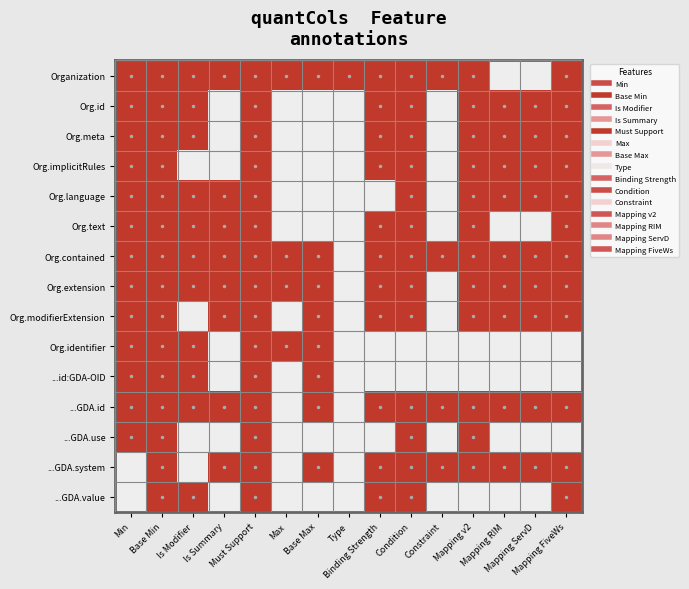

Reading left to right, extract all data points from this chart.

Organization: Min=0	Base Min=0	Is Modifier=0	Is Summary=0	Must Support=0	Max=0	Base Max=0	Type=0	Binding Strength=0	Condition=0	Constraint=0	Mapping v2=0	Mapping RIM=1	Mapping ServD=1	Mapping FiveWs=0
Org.id: Min=0	Base Min=0	Is Modifier=0	Is Summary=1	Must Support=0	Max=1	Base Max=1	Type=1	Binding Strength=0	Condition=0	Constraint=1	Mapping v2=0	Mapping RIM=0	Mapping ServD=0	Mapping FiveWs=0
Org.meta: Min=0	Base Min=0	Is Modifier=0	Is Summary=1	Must Support=0	Max=1	Base Max=1	Type=1	Binding Strength=0	Condition=0	Constraint=1	Mapping v2=0	Mapping RIM=0	Mapping ServD=0	Mapping FiveWs=0
Org.implicitRules: Min=0	Base Min=0	Is Modifier=1	Is Summary=1	Must Support=0	Max=1	Base Max=1	Type=1	Binding Strength=0	Condition=0	Constraint=1	Mapping v2=0	Mapping RIM=0	Mapping ServD=0	Mapping FiveWs=0
Org.language: Min=0	Base Min=0	Is Modifier=0	Is Summary=0	Must Support=0	Max=1	Base Max=1	Type=1	Binding Strength=1	Condition=0	Constraint=1	Mapping v2=0	Mapping RIM=0	Mapping ServD=0	Mapping FiveWs=0
Org.text: Min=0	Base Min=0	Is Modifier=0	Is Summary=0	Must Support=0	Max=1	Base Max=1	Type=1	Binding Strength=0	Condition=0	Constraint=1	Mapping v2=0	Mapping RIM=1	Mapping ServD=1	Mapping FiveWs=0
Org.contained: Min=0	Base Min=0	Is Modifier=0	Is Summary=0	Must Support=0	Max=0	Base Max=0	Type=1	Binding Strength=0	Condition=0	Constraint=0	Mapping v2=0	Mapping RIM=0	Mapping ServD=0	Mapping FiveWs=0
Org.extension: Min=0	Base Min=0	Is Modifier=0	Is Summary=0	Must Support=0	Max=0	Base Max=0	Type=1	Binding Strength=0	Condition=0	Constraint=1	Mapping v2=0	Mapping RIM=0	Mapping ServD=0	Mapping FiveWs=0
Org.modifierExtension: Min=0	Base Min=0	Is Modifier=1	Is Summary=0	Must Support=0	Max=1	Base Max=0	Type=1	Binding Strength=0	Condition=0	Constraint=1	Mapping v2=0	Mapping RIM=0	Mapping ServD=0	Mapping FiveWs=0
Org.identifier: Min=0	Base Min=0	Is Modifier=0	Is Summary=1	Must Support=0	Max=0	Base Max=0	Type=1	Binding Strength=1	Condition=1	Constraint=1	Mapping v2=1	Mapping RIM=1	Mapping ServD=1	Mapping FiveWs=1
...id:GDA-OID: Min=0	Base Min=0	Is Modifier=0	Is Summary=1	Must Support=0	Max=1	Base Max=0	Type=1	Binding Strength=1	Condition=1	Constraint=1	Mapping v2=1	Mapping RIM=1	Mapping ServD=1	Mapping FiveWs=1
...GDA.id: Min=0	Base Min=0	Is Modifier=0	Is Summary=0	Must Support=0	Max=1	Base Max=0	Type=1	Binding Strength=0	Condition=0	Constraint=0	Mapping v2=0	Mapping RIM=0	Mapping ServD=0	Mapping FiveWs=0
...GDA.use: Min=0	Base Min=0	Is Modifier=1	Is Summary=1	Must Support=0	Max=1	Base Max=1	Type=1	Binding Strength=1	Condition=0	Constraint=1	Mapping v2=0	Mapping RIM=1	Mapping ServD=1	Mapping FiveWs=1
...GDA.system: Min=1	Base Min=0	Is Modifier=1	Is Summary=0	Must Support=0	Max=1	Base Max=0	Type=1	Binding Strength=0	Condition=0	Constraint=0	Mapping v2=0	Mapping RIM=0	Mapping ServD=0	Mapping FiveWs=0
...GDA.value: Min=1	Base Min=0	Is Modifier=0	Is Summary=1	Must Support=0	Max=1	Base Max=1	Type=1	Binding Strength=0	Condition=0	Constraint=1	Mapping v2=1	Mapping RIM=1	Mapping ServD=1	Mapping FiveWs=0